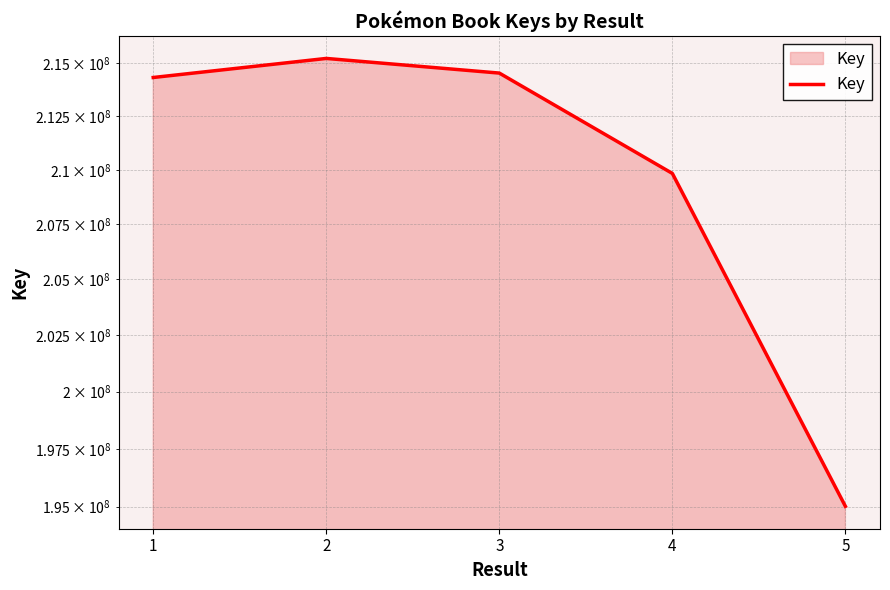

Does the chart have visible grid lines?

Yes